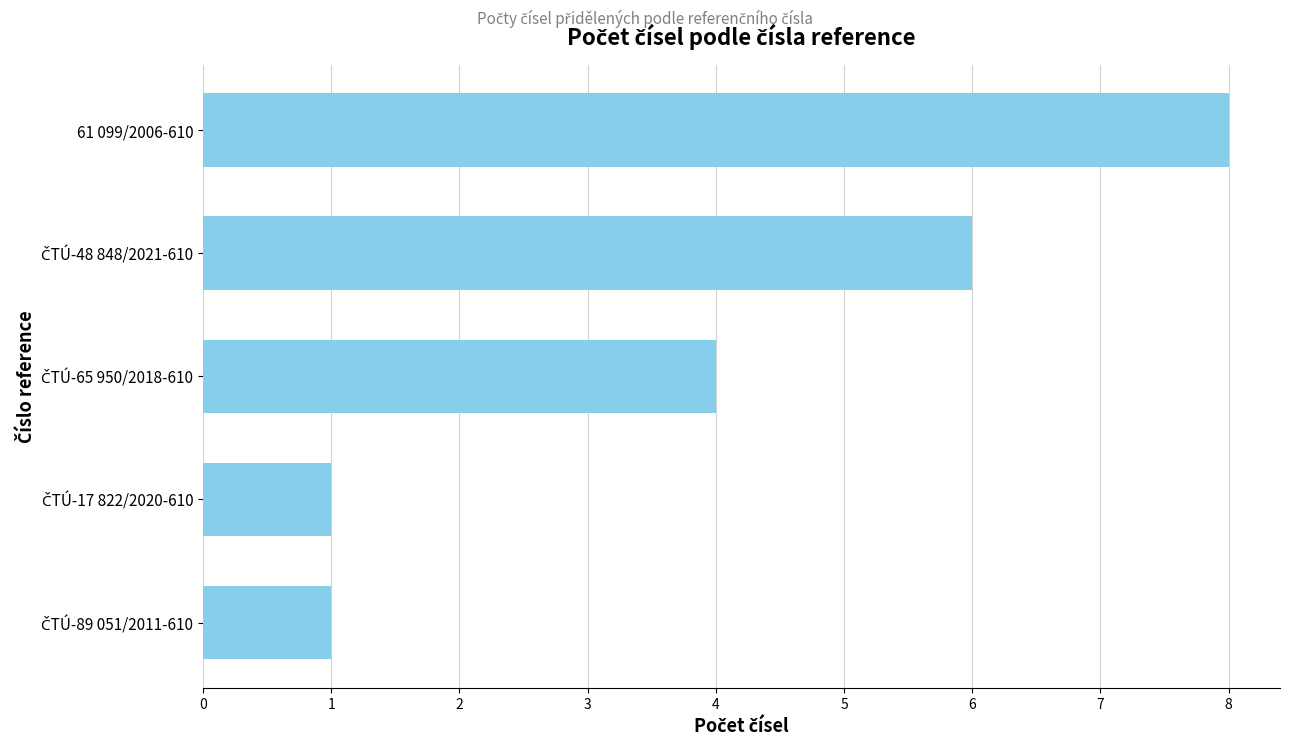

Reading top to bottom, what are all the values shown in this chart?

8	6	4	1	1